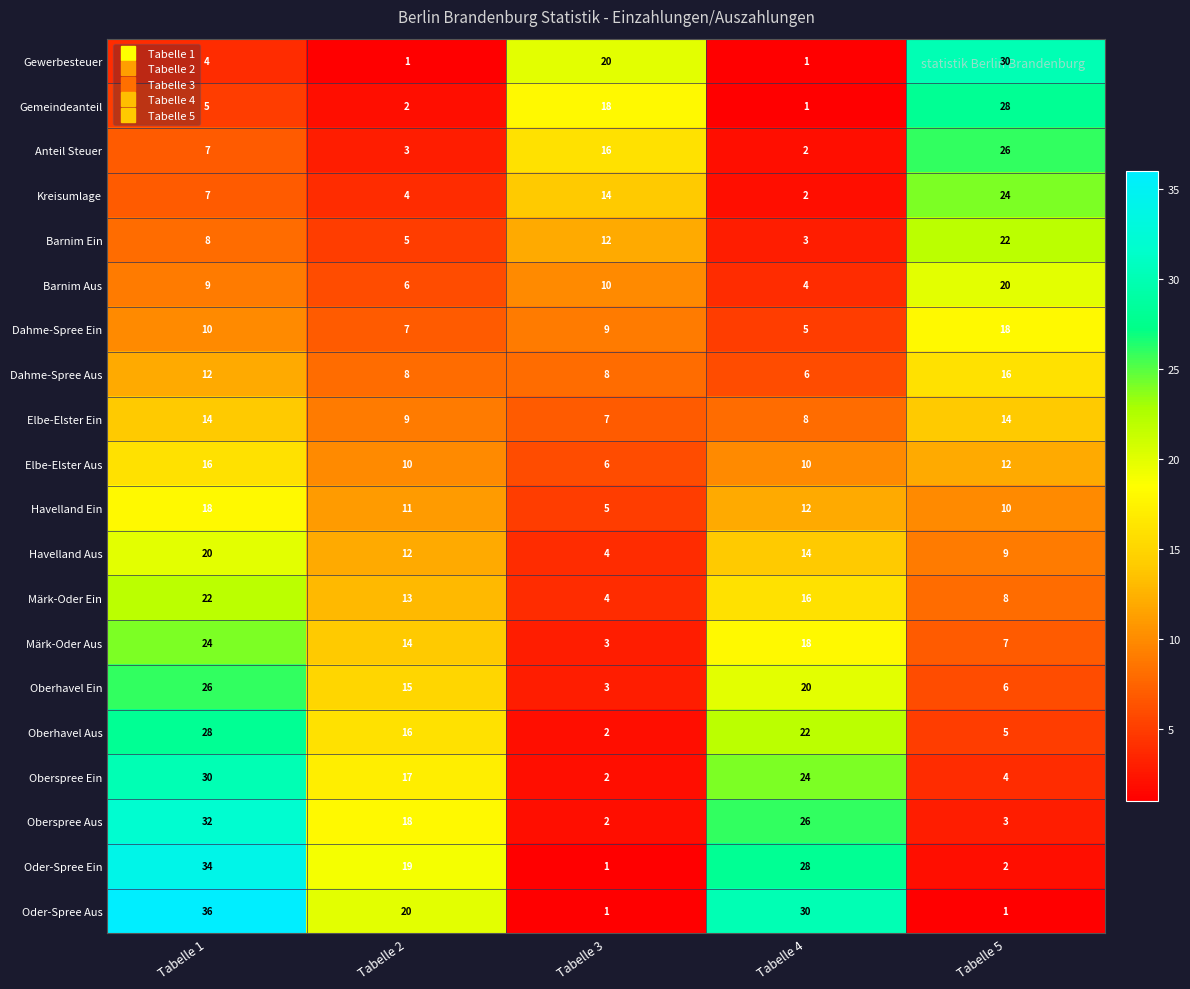

What is the difference between the Oder-Spree Aus values at Tabelle 3 and Tabelle 2?

19